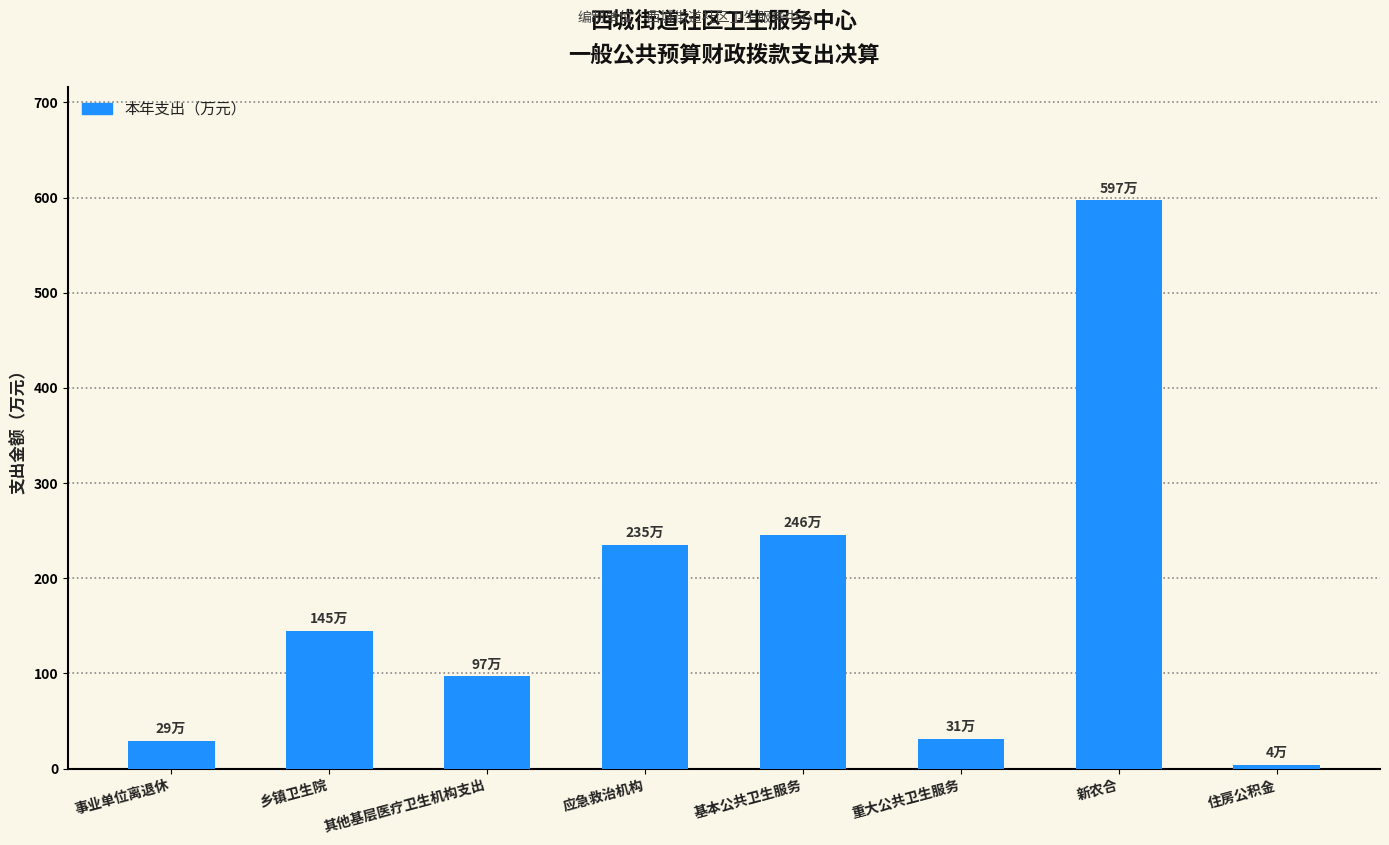

What is the label of the 1st bar from the left?

事业单位离退休